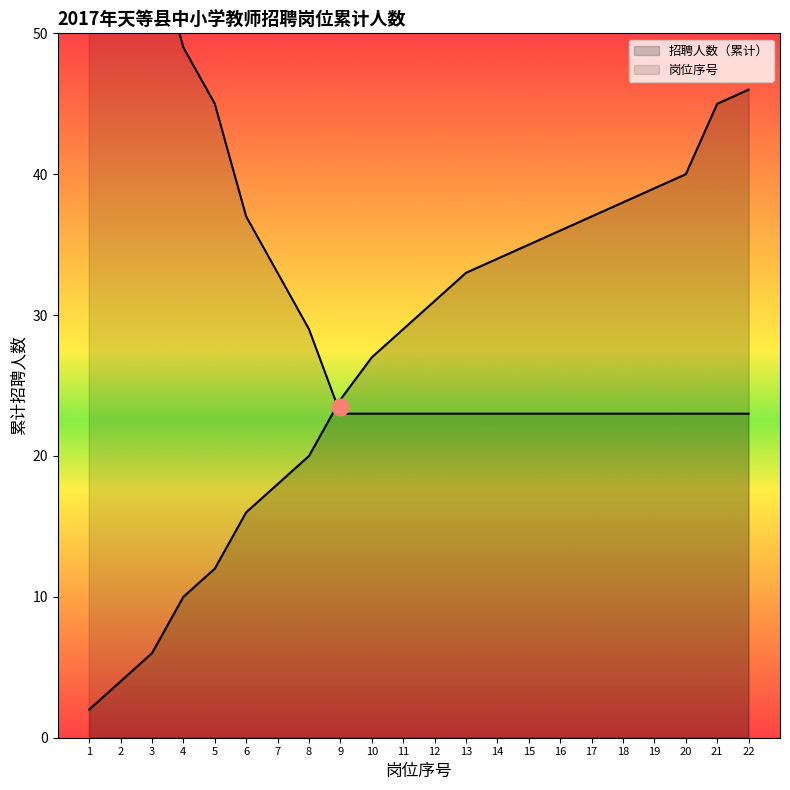

True or false: there are more than 0 points higher than both neighbors.

False